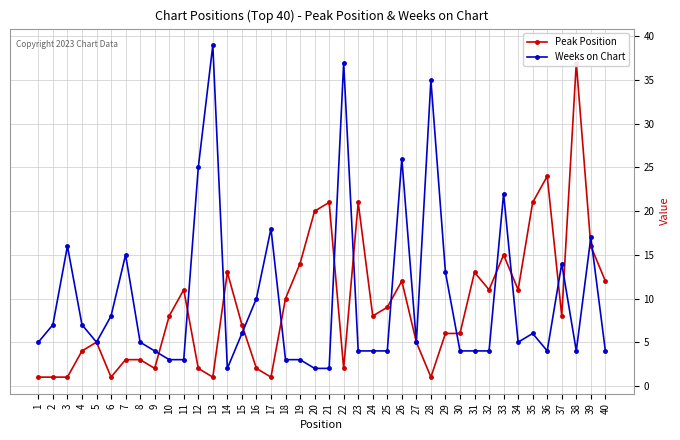

In Peak Position, how many points are higher than both neighbors (excluding endpoints)?

10